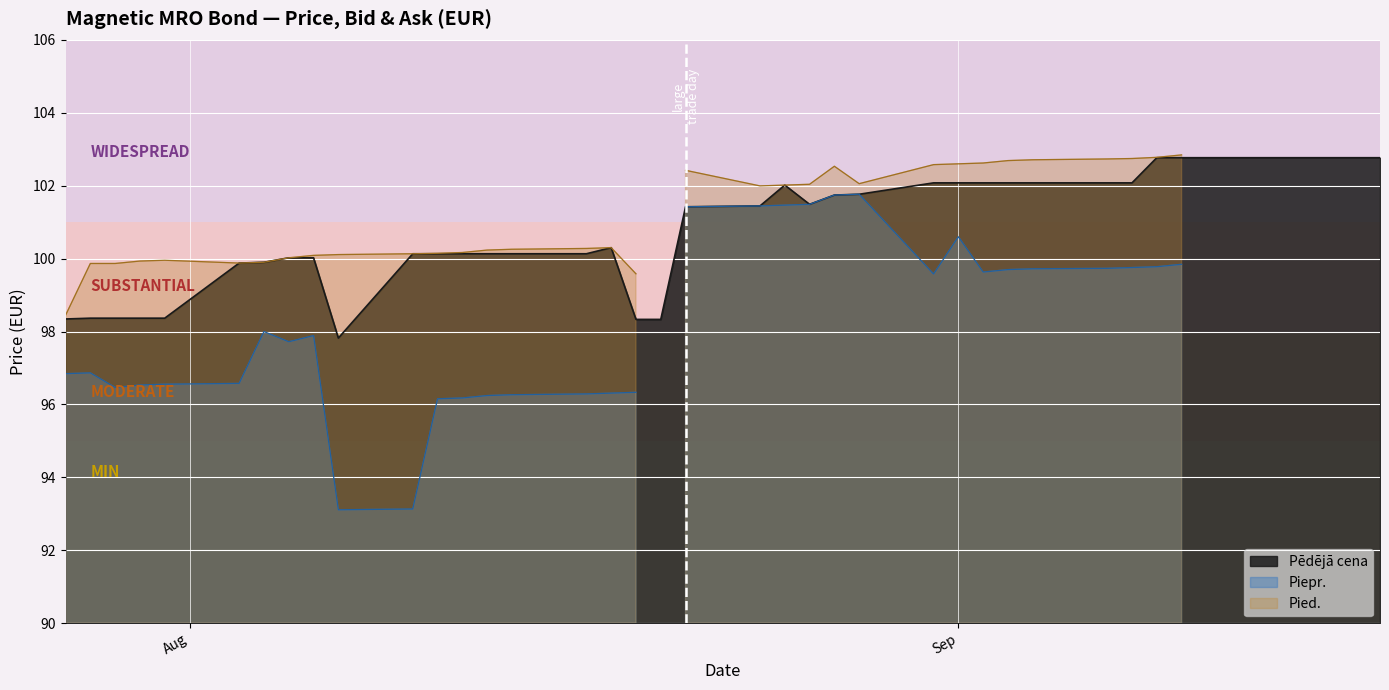

What is the difference between the highest and lowest values at 2020-08-06?

2.2